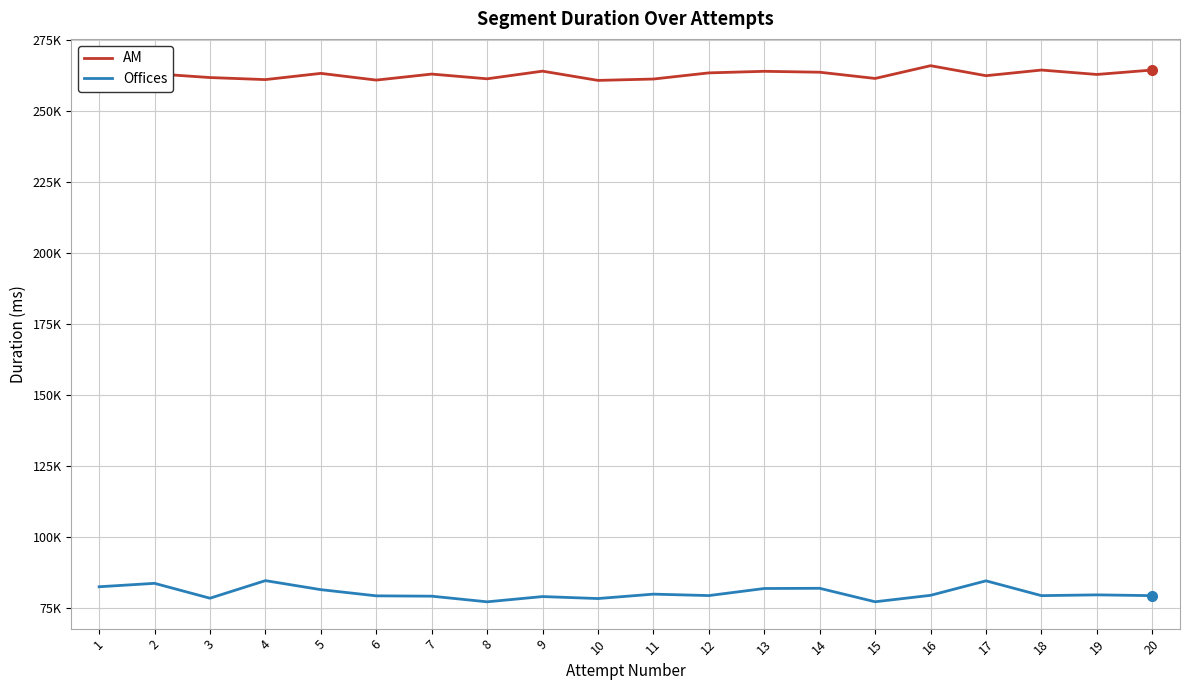

What are all the series names shown in the legend?

AM, Offices